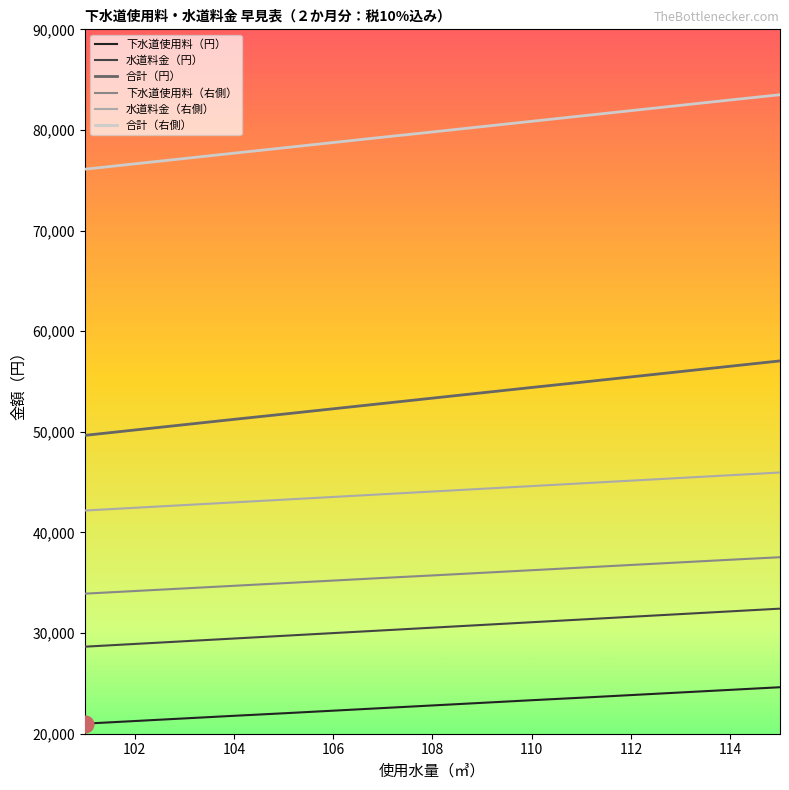

True or false: 水道料金（右側） and 下水道使用料（右側） cross at least once.

False